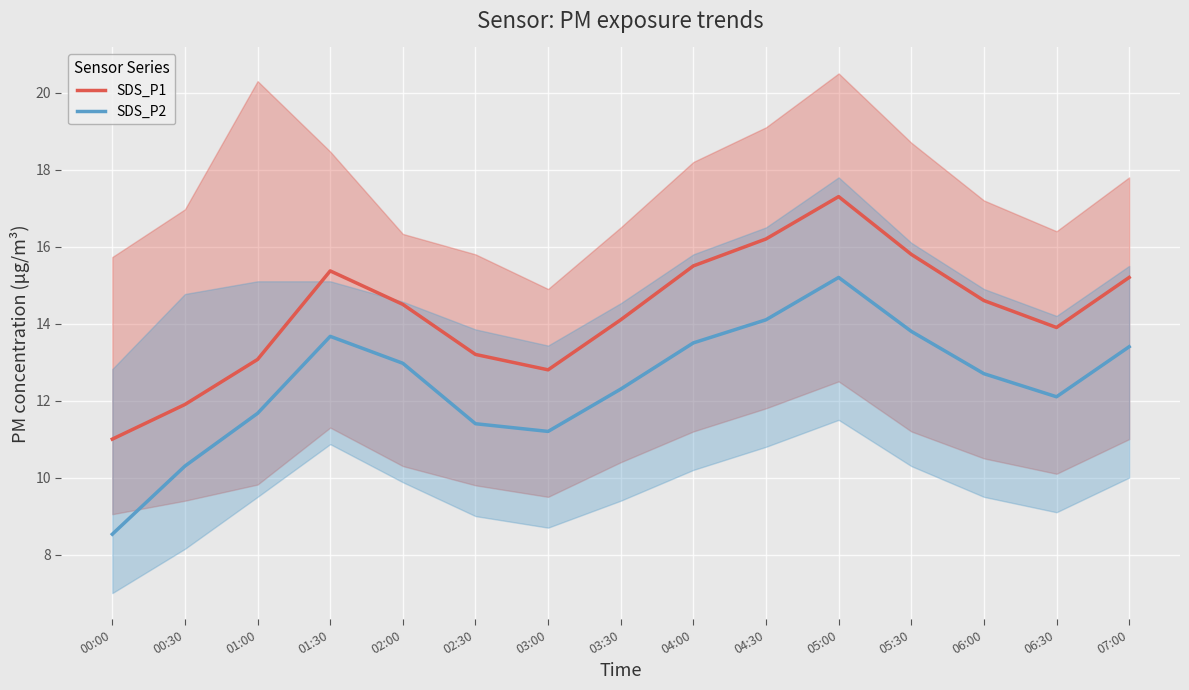

What is the label of the 2nd point from the right?

06:30